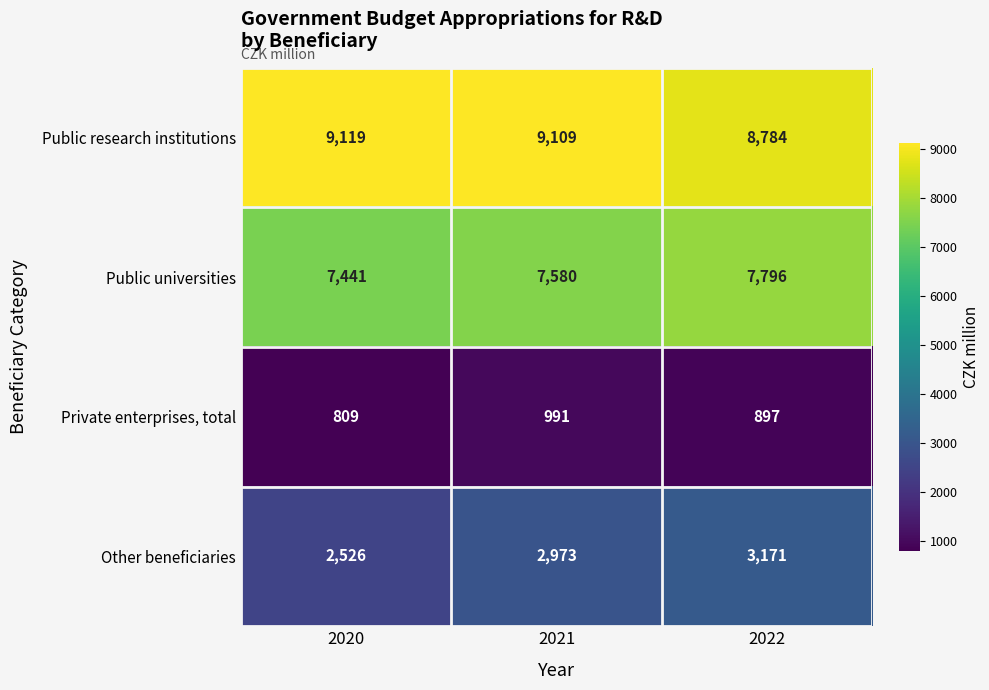

Which category has the lowest value across all series?

2020